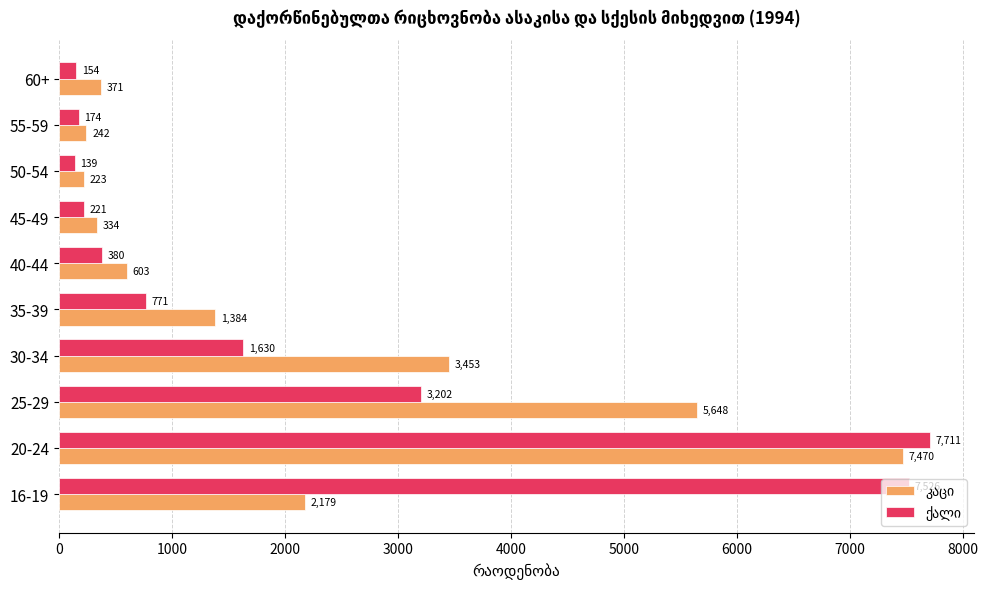

At which category does the chart reach its peak across all series?

20-24